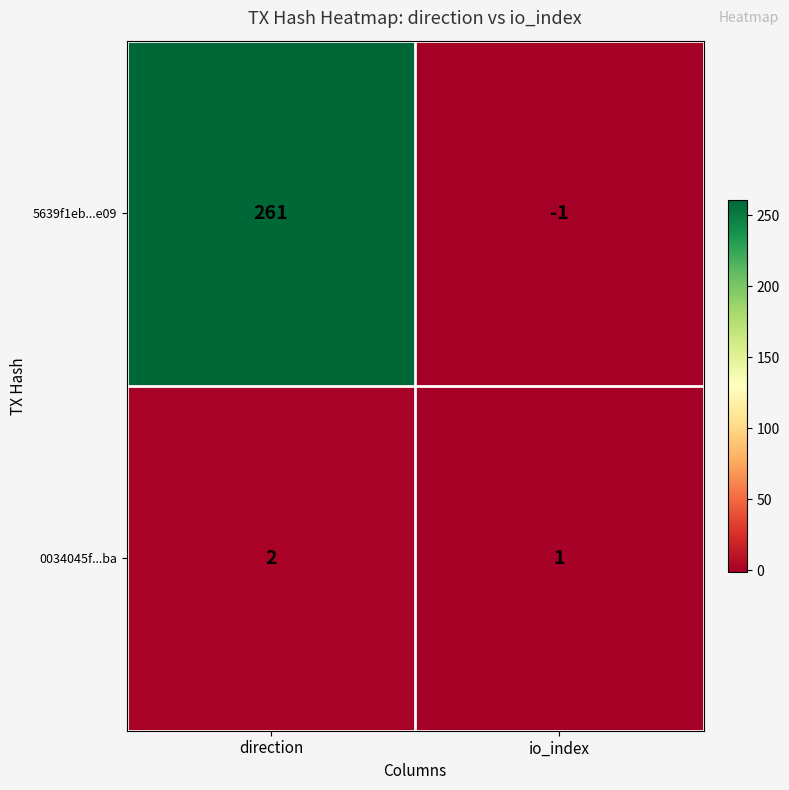

True or false: 5639f1eb...e09 has a value of 261 at direction.

True